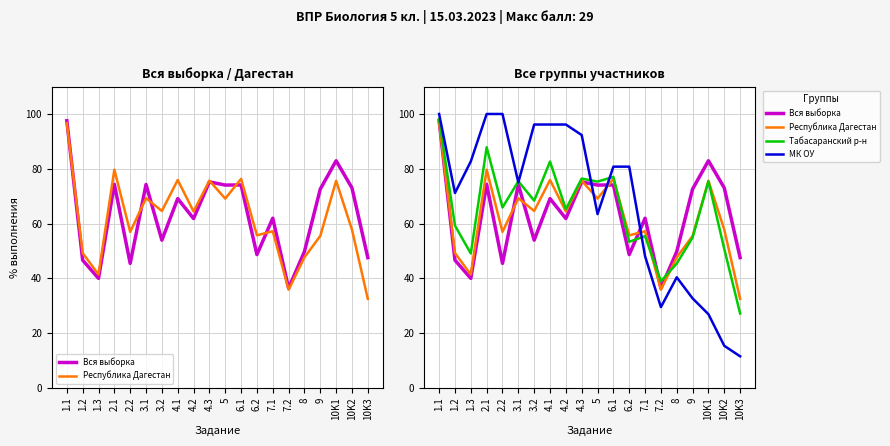

The value of МК ОУ at 6.2 is 19.2. True or false?

False